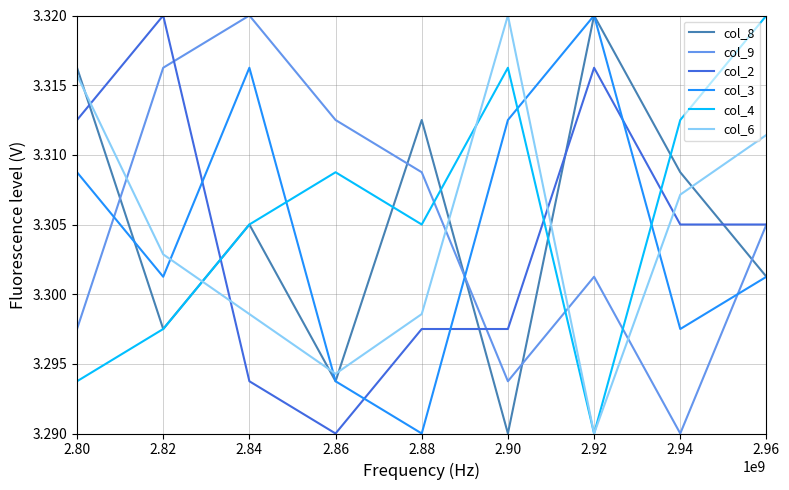

How many col_8 values are between 3 and 4?

9